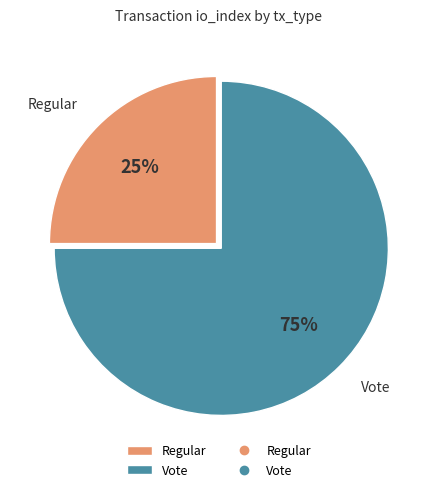

Count the number of slices in the pie.

2